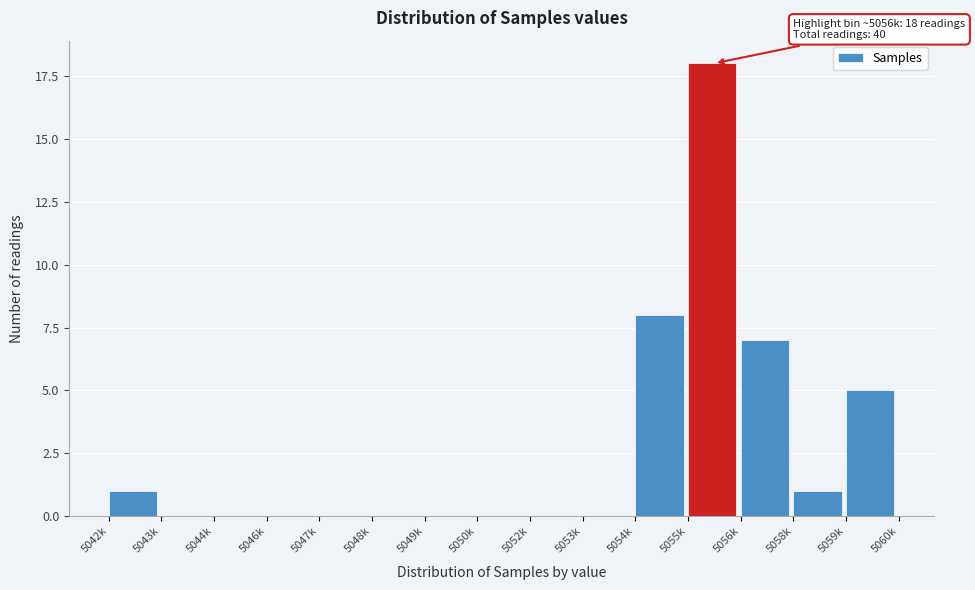

Reading left to right, list all the values displayed in this chart.

5042k=1	5043k=0	5044k=0	5046k=0	5047k=0	5048k=0	5049k=0	5050k=0	5052k=0	5053k=0	5054k=8	5055k=18	5056k=7	5058k=1	5059k=5